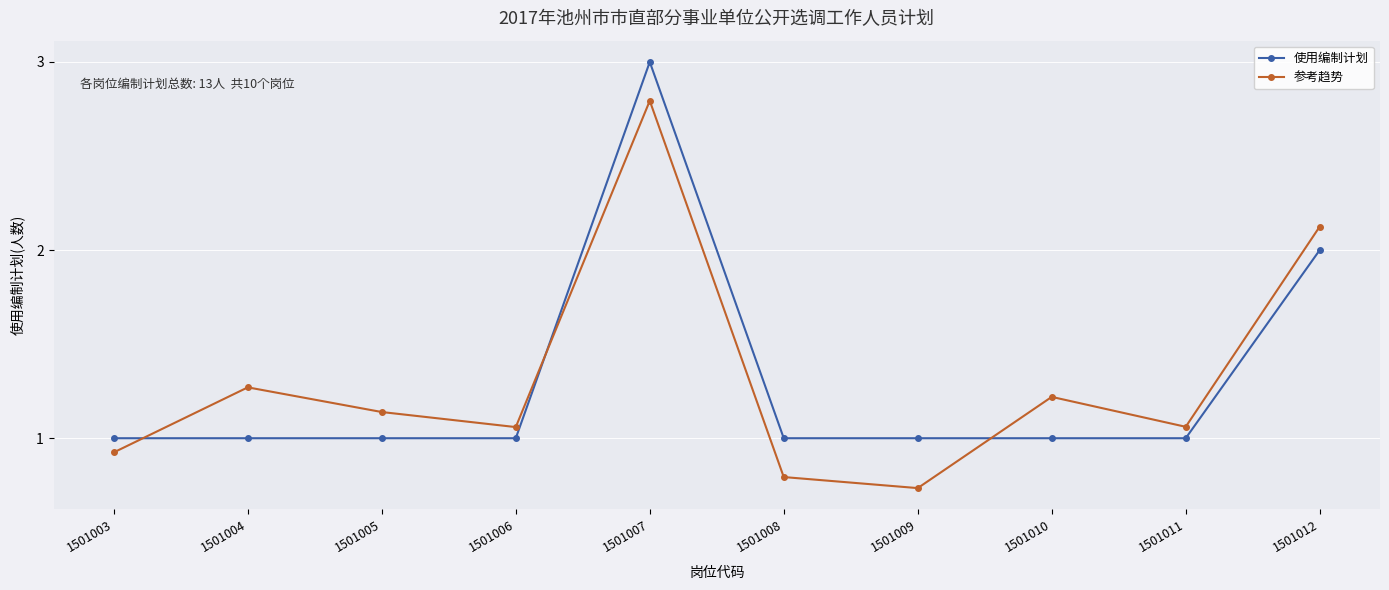

Between 1501003 and 1501012, which series saw the biggest shift?

参考趋势